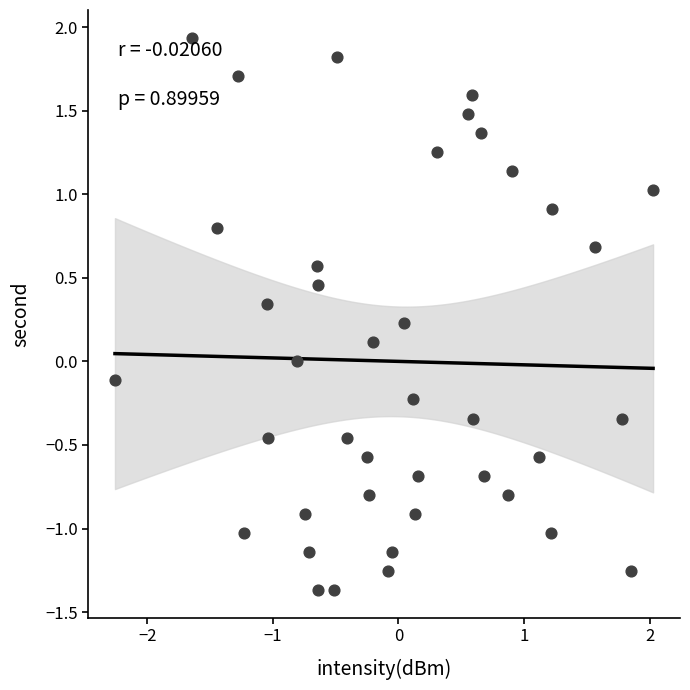

What is the range of X values (max minus min)?

4.3